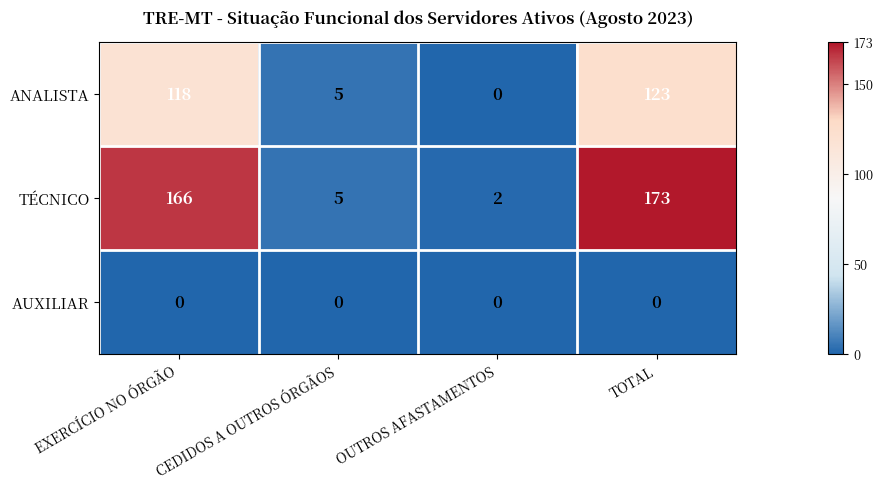

What is the total value across all series at EXERCÍCIO NO ÓRGÃO?

284